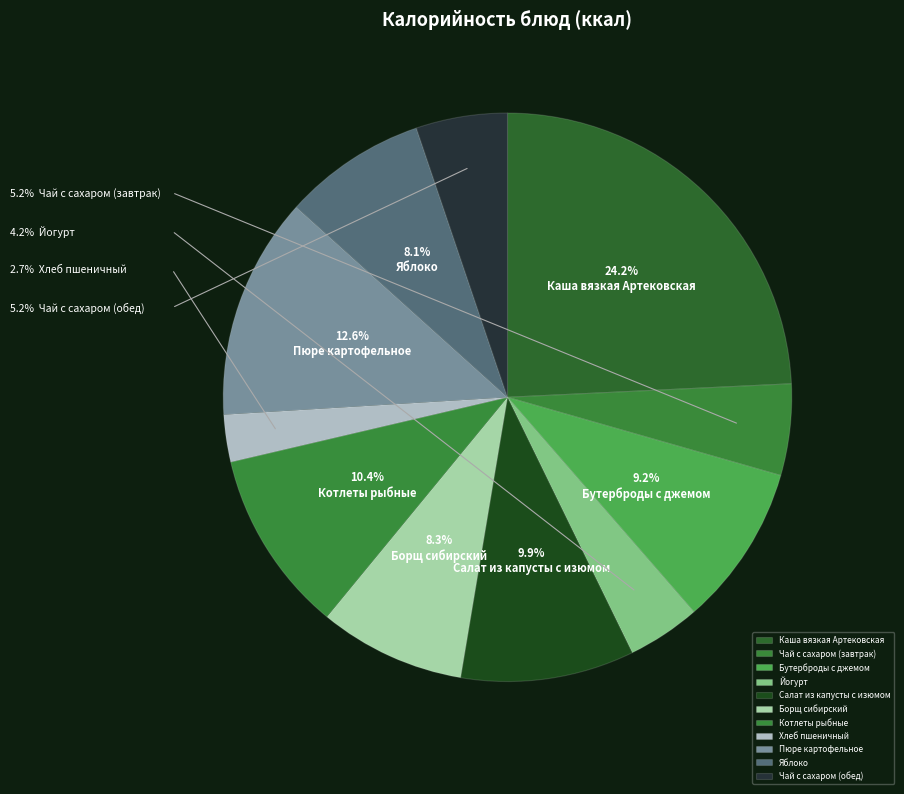

Between Бутерброды с джемом and Хлеб пшеничный, which is larger?

Бутерброды с джемом